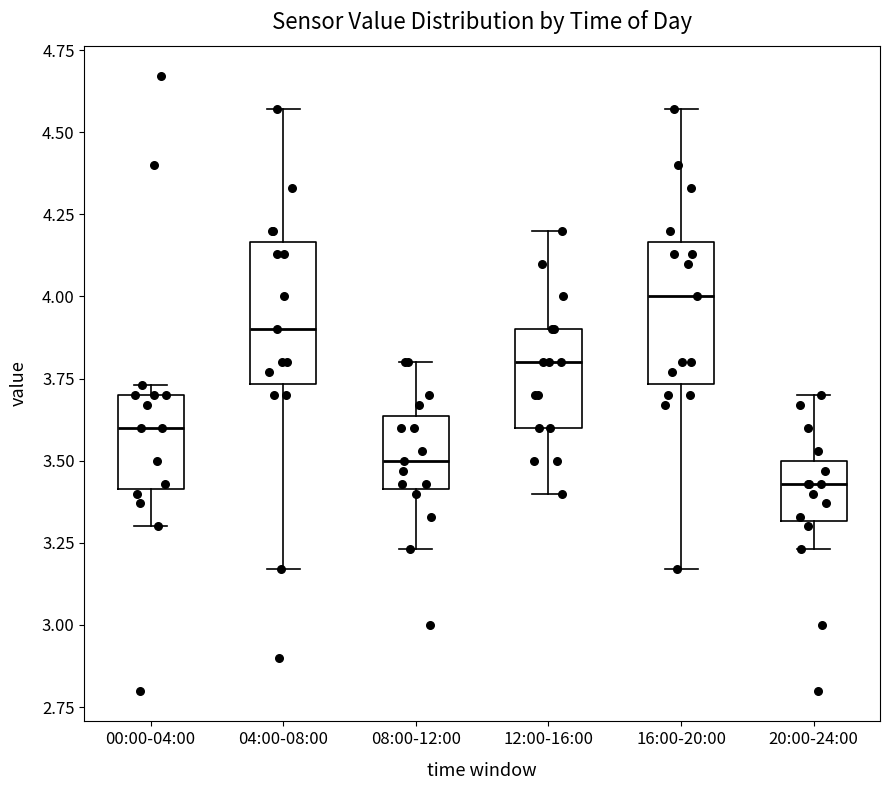

Where does the median line of the box for 16:00-20:00 sit on the y-axis? The values are not printed on the chart, so give them approximately, as read against the axis.

4.00